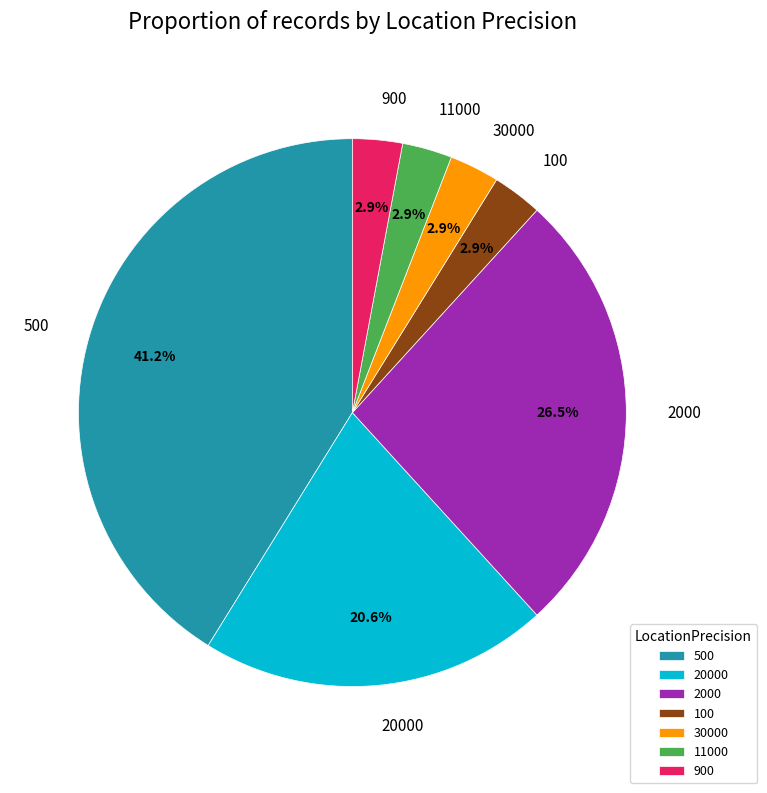

Between 100 and 20000, which is larger?

20000